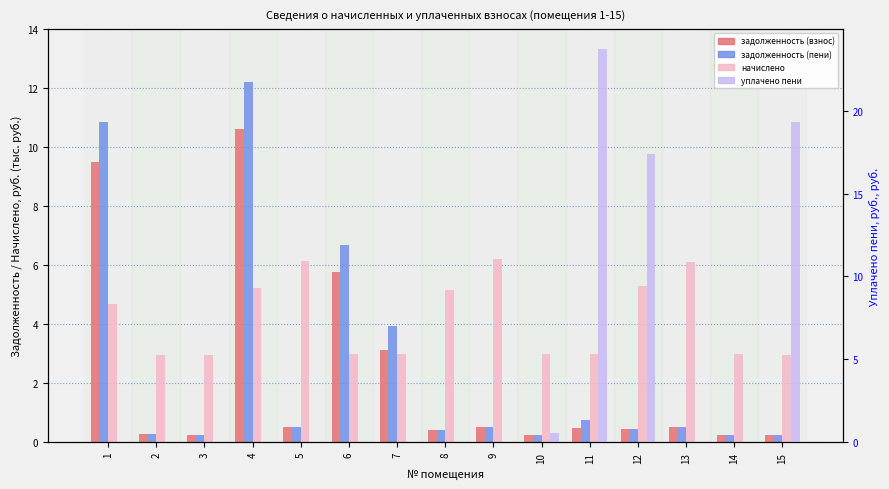

What is the value of the начислено bar at the 15th from the left?

3.0